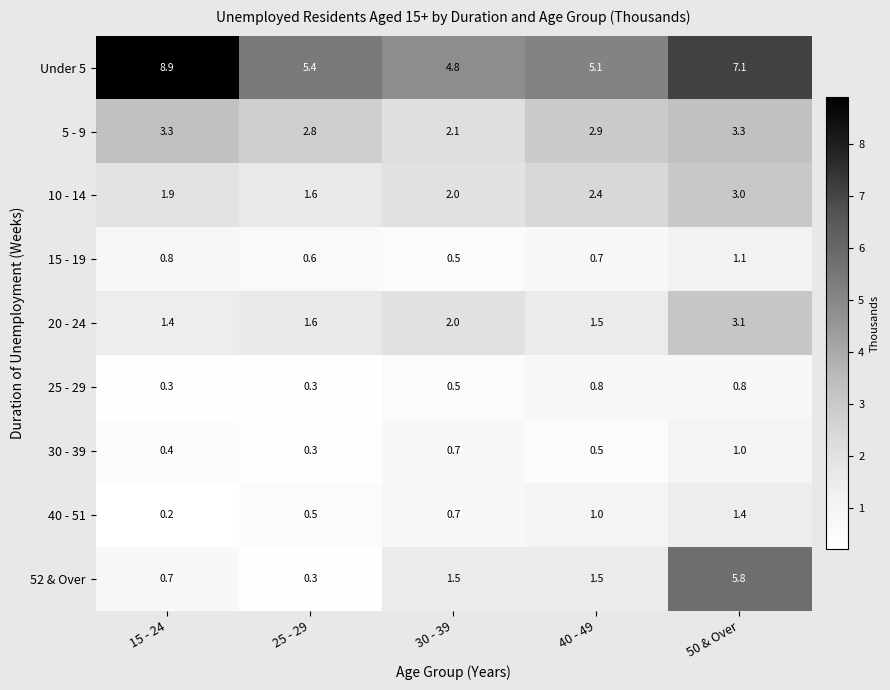

Rank the series by their maximum value, from highest to lowest.

Under 5, 52 & Over, 5 - 9, 20 - 24, 10 - 14, 40 - 51, 15 - 19, 30 - 39, 25 - 29